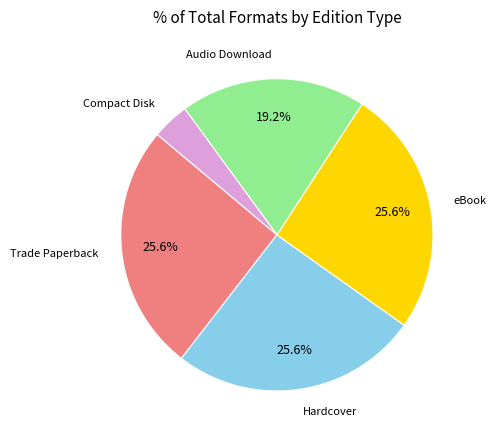

Does any single category account for the majority?

No